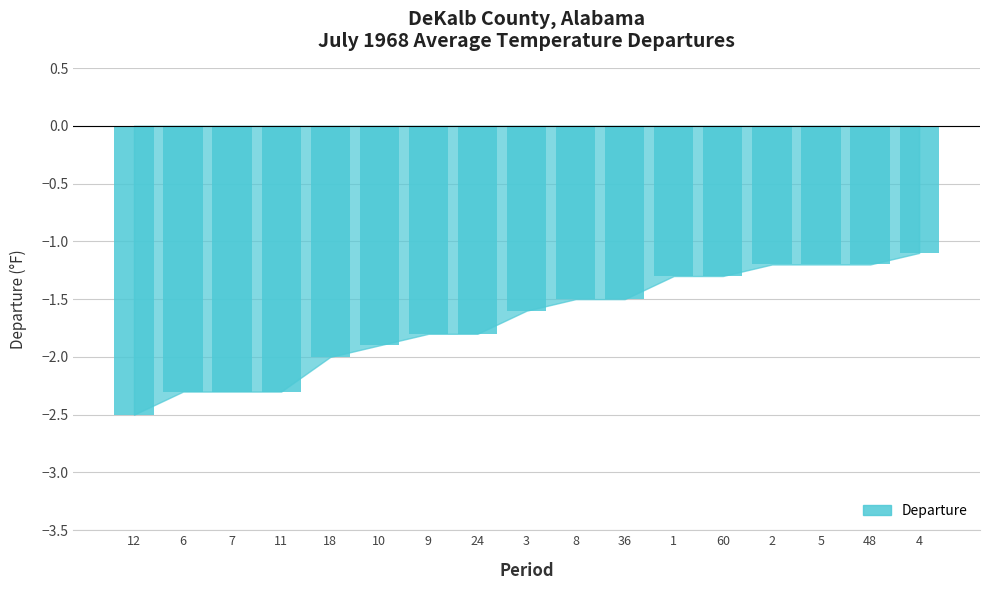

Which has a higher value, 8 or 60?

60